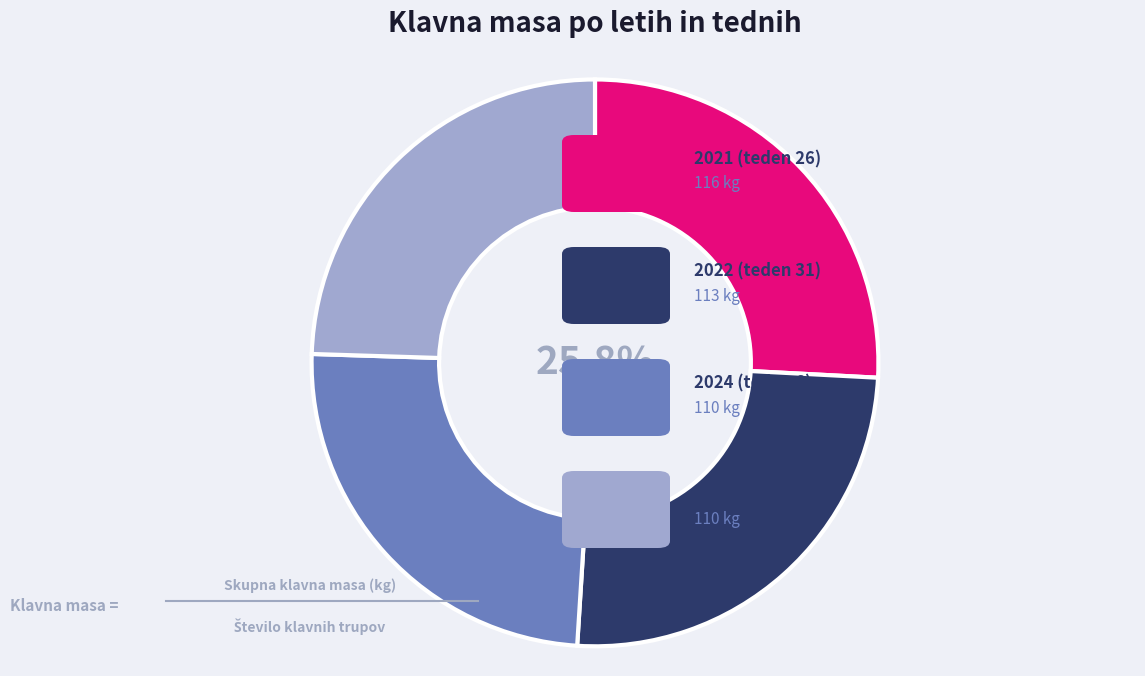

Is there any slice that represents more than half of the pie?

No